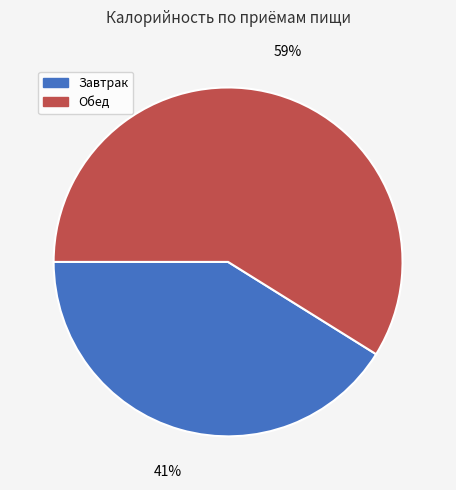

To the nearest percent, what is the average slice percentage?

50%